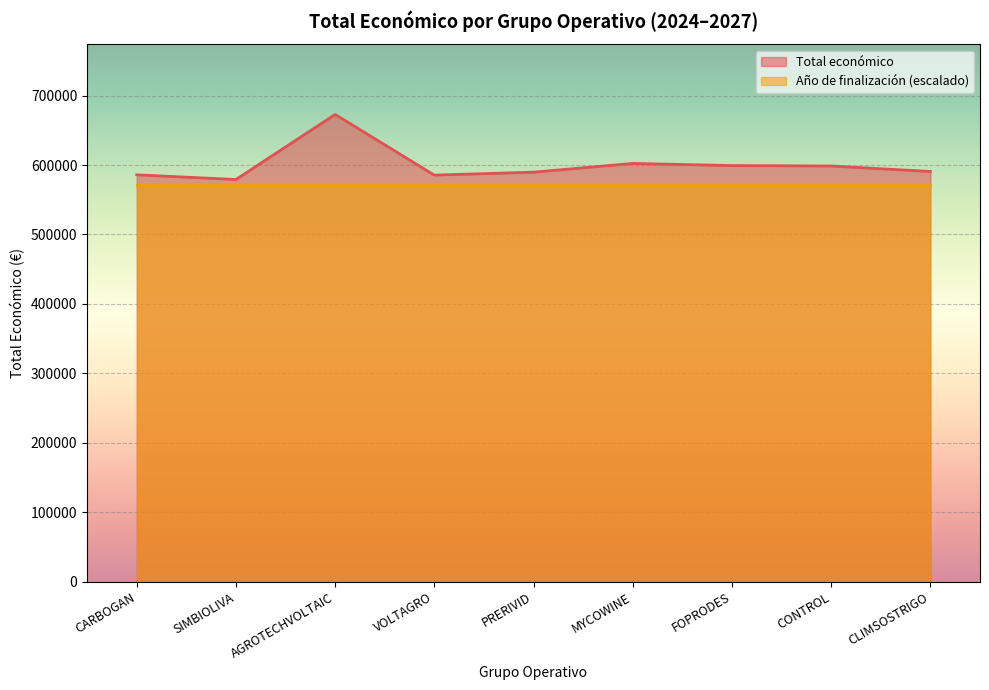

Which label corresponds to the largest value in the chart?

AGROTECHVOLTAIC